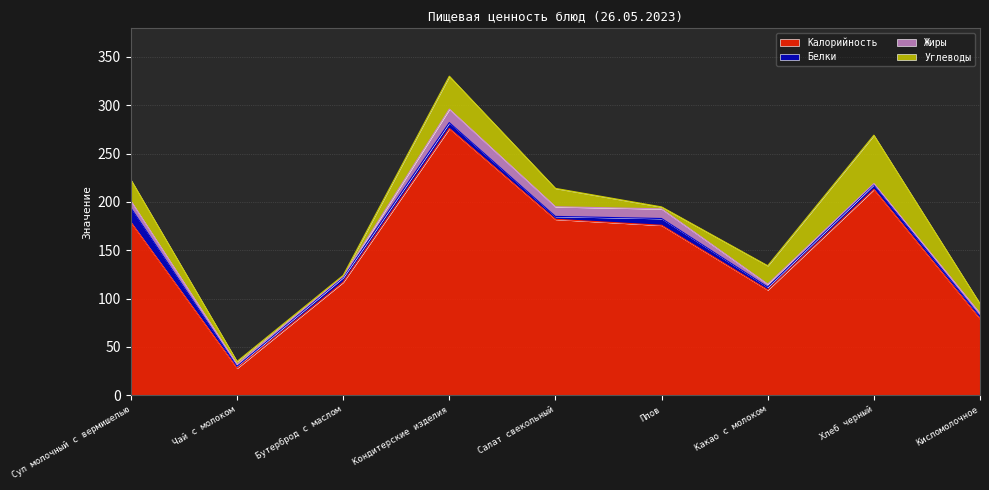

What are all the series names shown in the legend?

Калорийность, Белки, Жиры, Углеводы